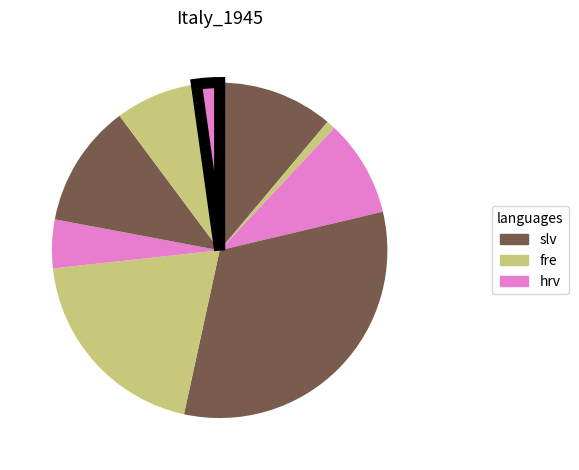

How many segments does this pie chart have?

9